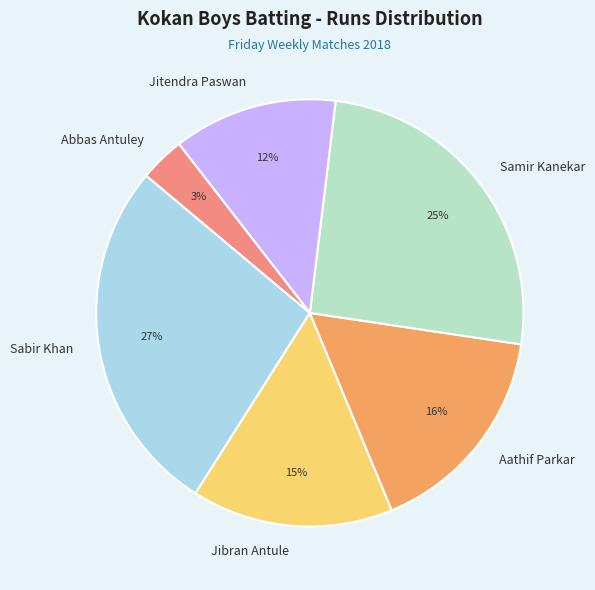

What is the largest slice in the pie chart?

Sabir Khan